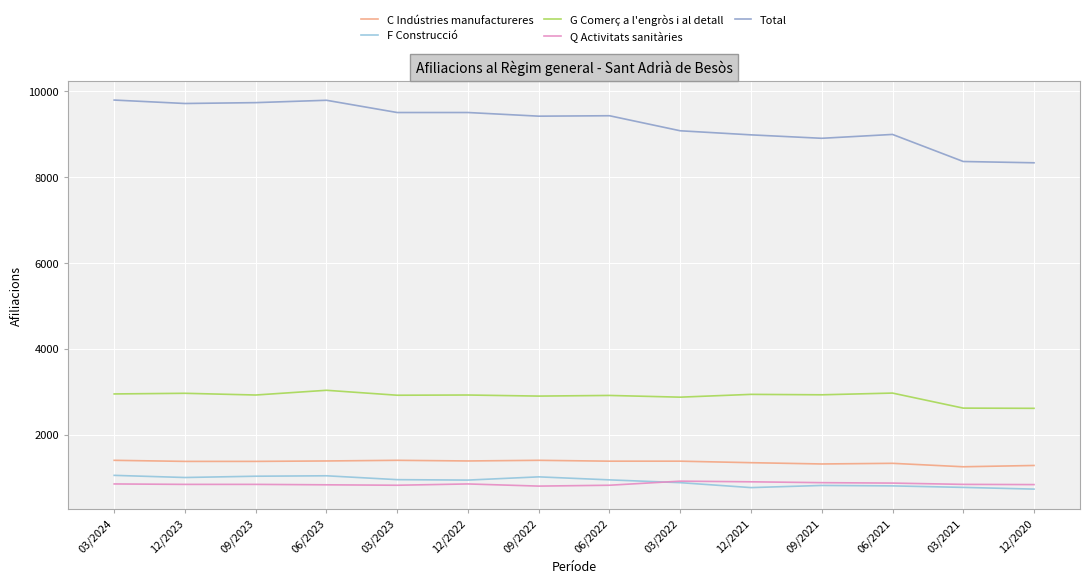

Which series has the widest spread of values?

Total